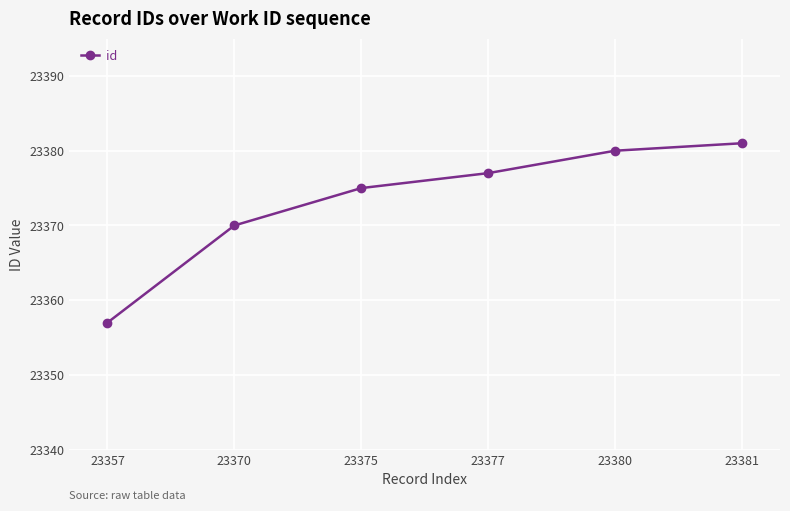

True or false: the data shows 31945 at 23380.

False